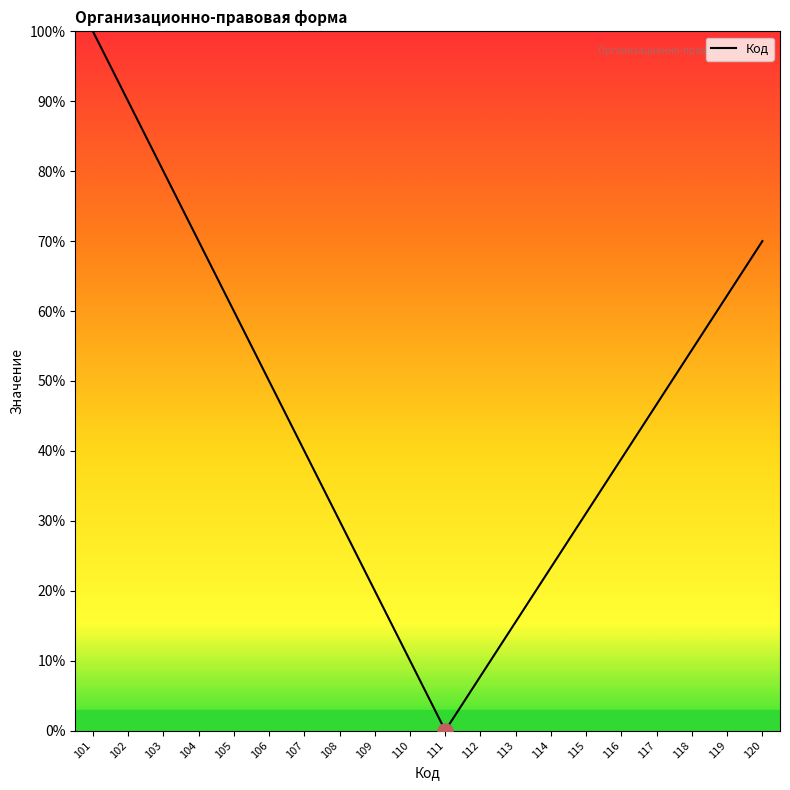

What is the change in value from 101 to 113?

-84.4